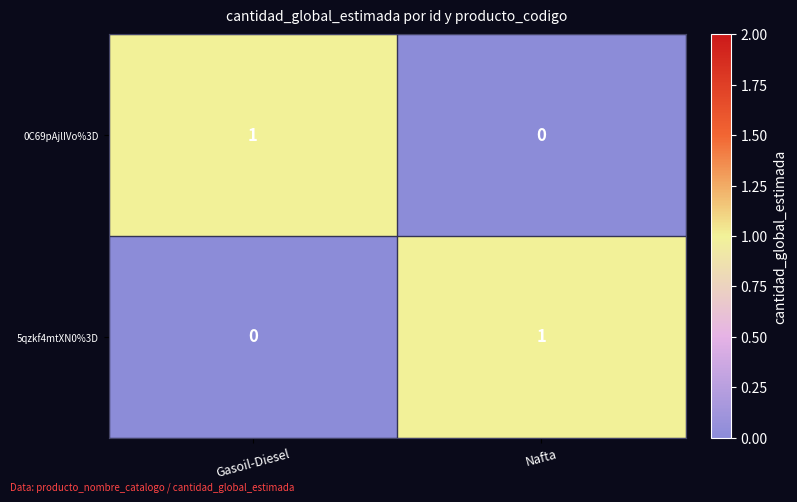

The 5qzkf4mtXN0%3D series shows 0 at Gasoil-Diesel. True or false?

True